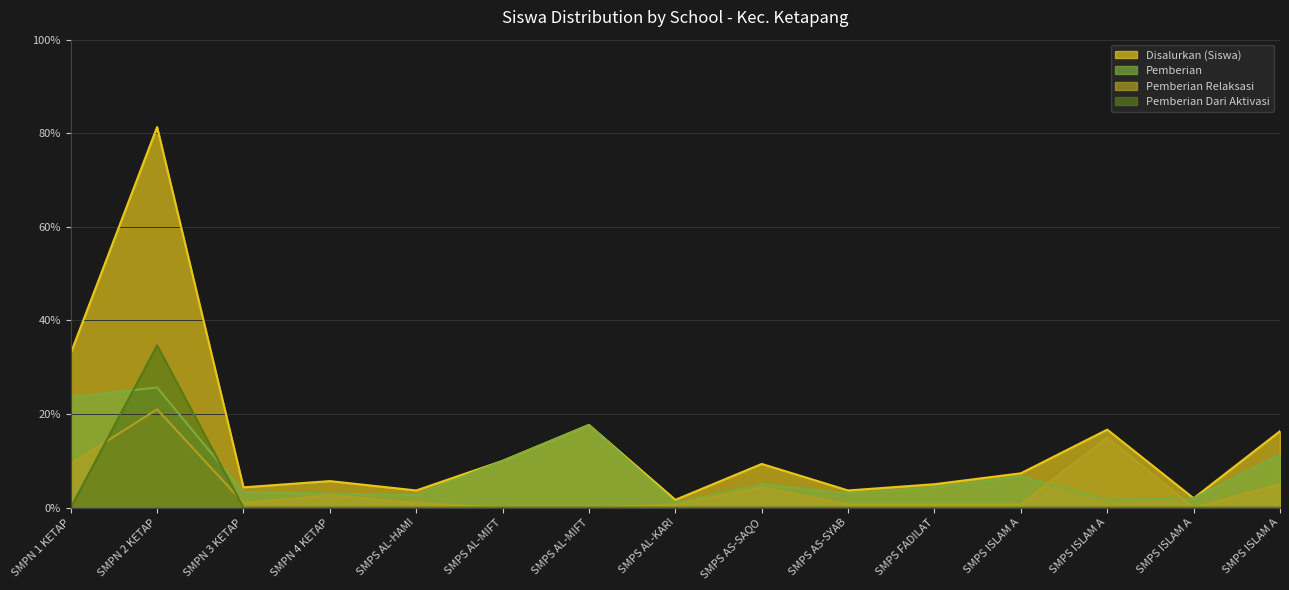

Which series has the largest total across all categories?

Disalurkan (Siswa)